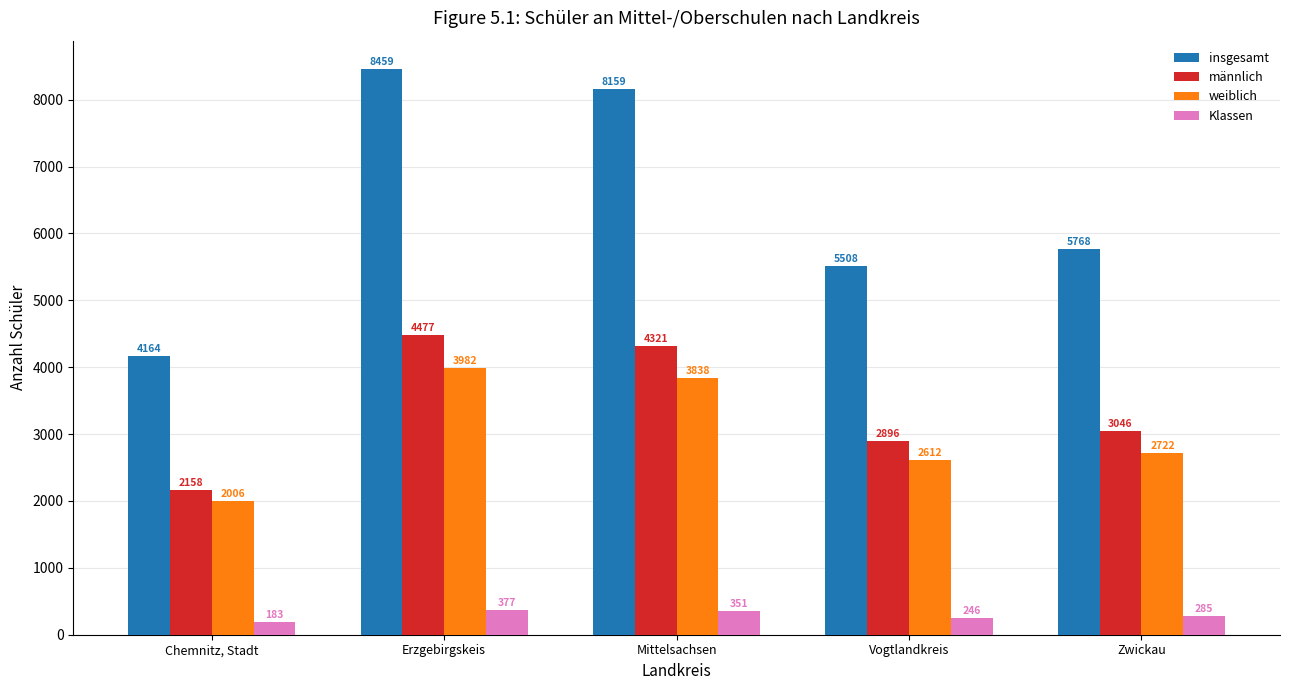

At which label does Klassen first exceed 285?

Erzgebirgskeis